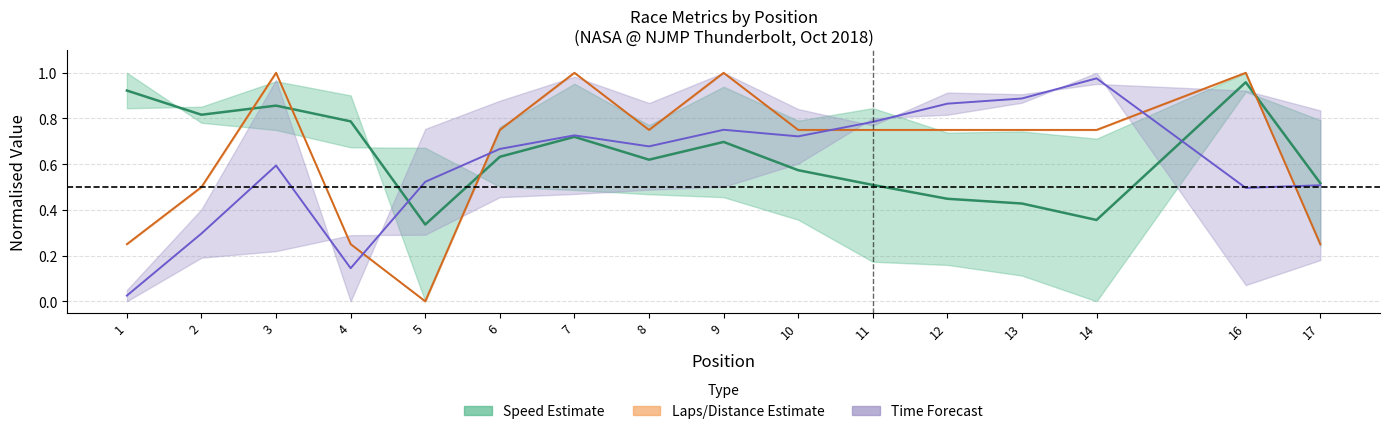

How many data points does each series have?

16